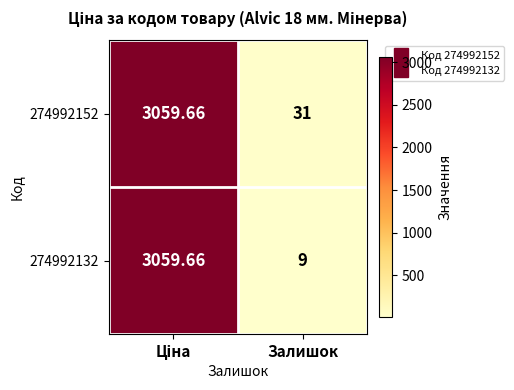

List the series in order of their overall mean, highest first.

274992152, 274992132